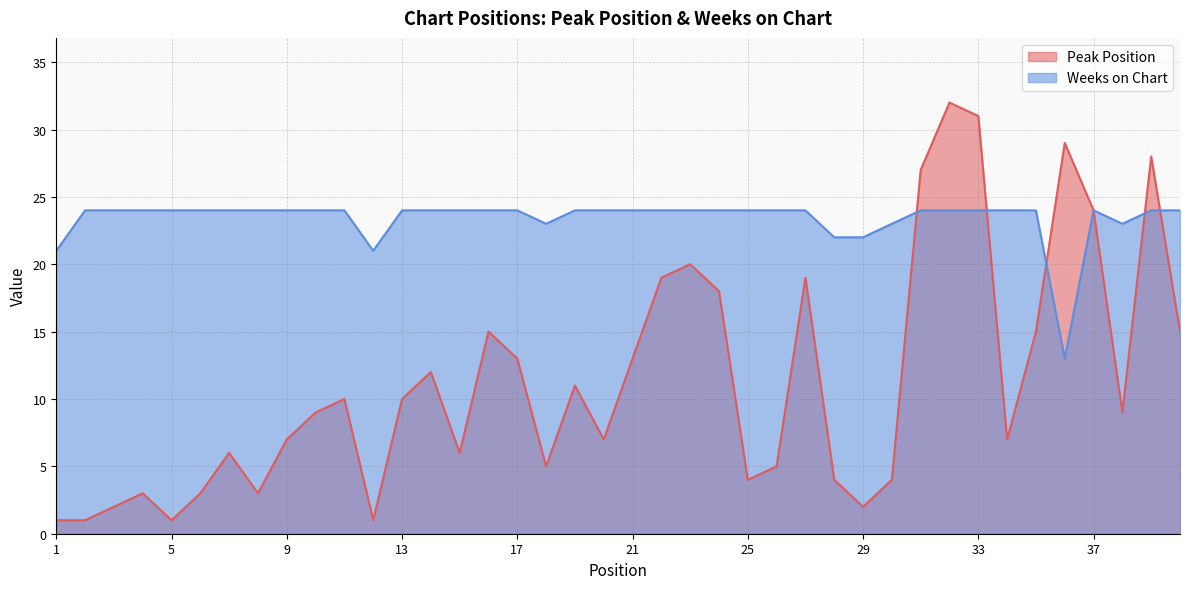

What is the sum of all Peak Position values?

451